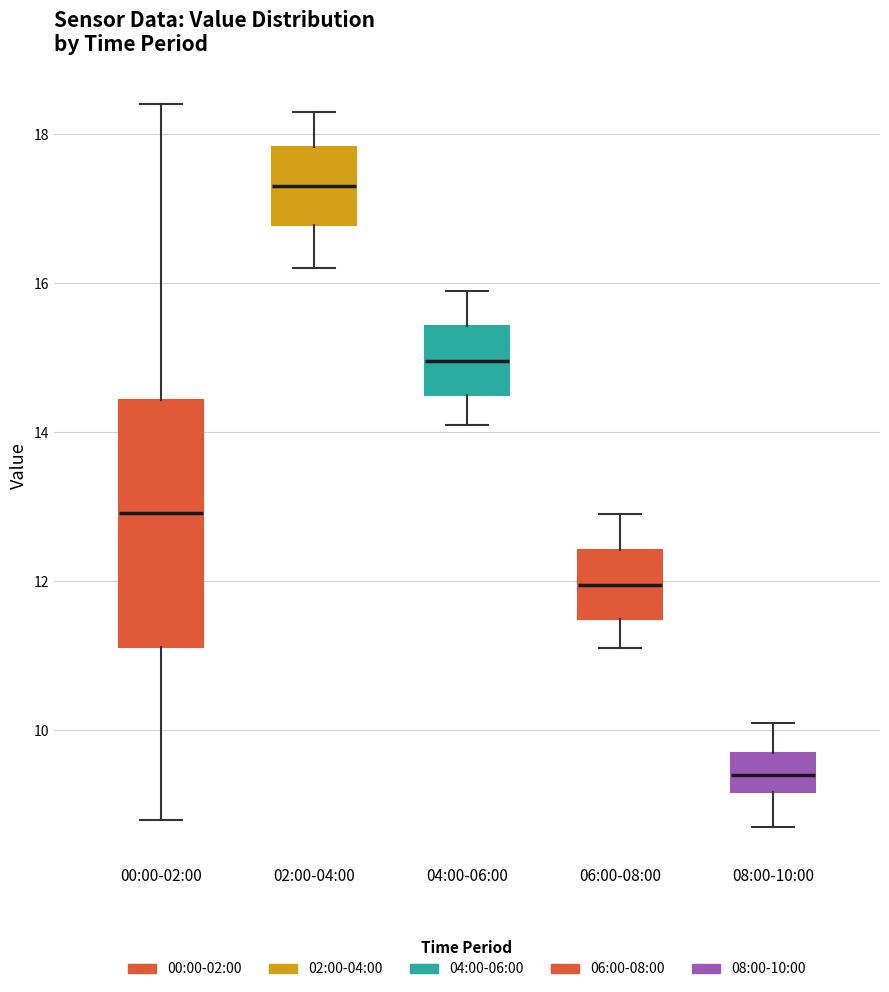

Reading left to right, transcribe this box plot: for each box, give where its median line is, the range the box spans, and where its two whiskers end, as read against the y-axis. The values are not printed on the chart, so give them approximately, as read against the axis.

00:00-02:00: median 13.0, box 11.2 to 14.4, whiskers 8.8 to 18.4
02:00-04:00: median 17.4, box 16.8 to 17.8, whiskers 16.2 to 18.4
04:00-06:00: median 15.0, box 14.6 to 15.4, whiskers 14.2 to 16.0
06:00-08:00: median 12.0, box 11.6 to 12.4, whiskers 11.2 to 13.0
08:00-10:00: median 9.4, box 9.2 to 9.8, whiskers 8.8 to 10.2